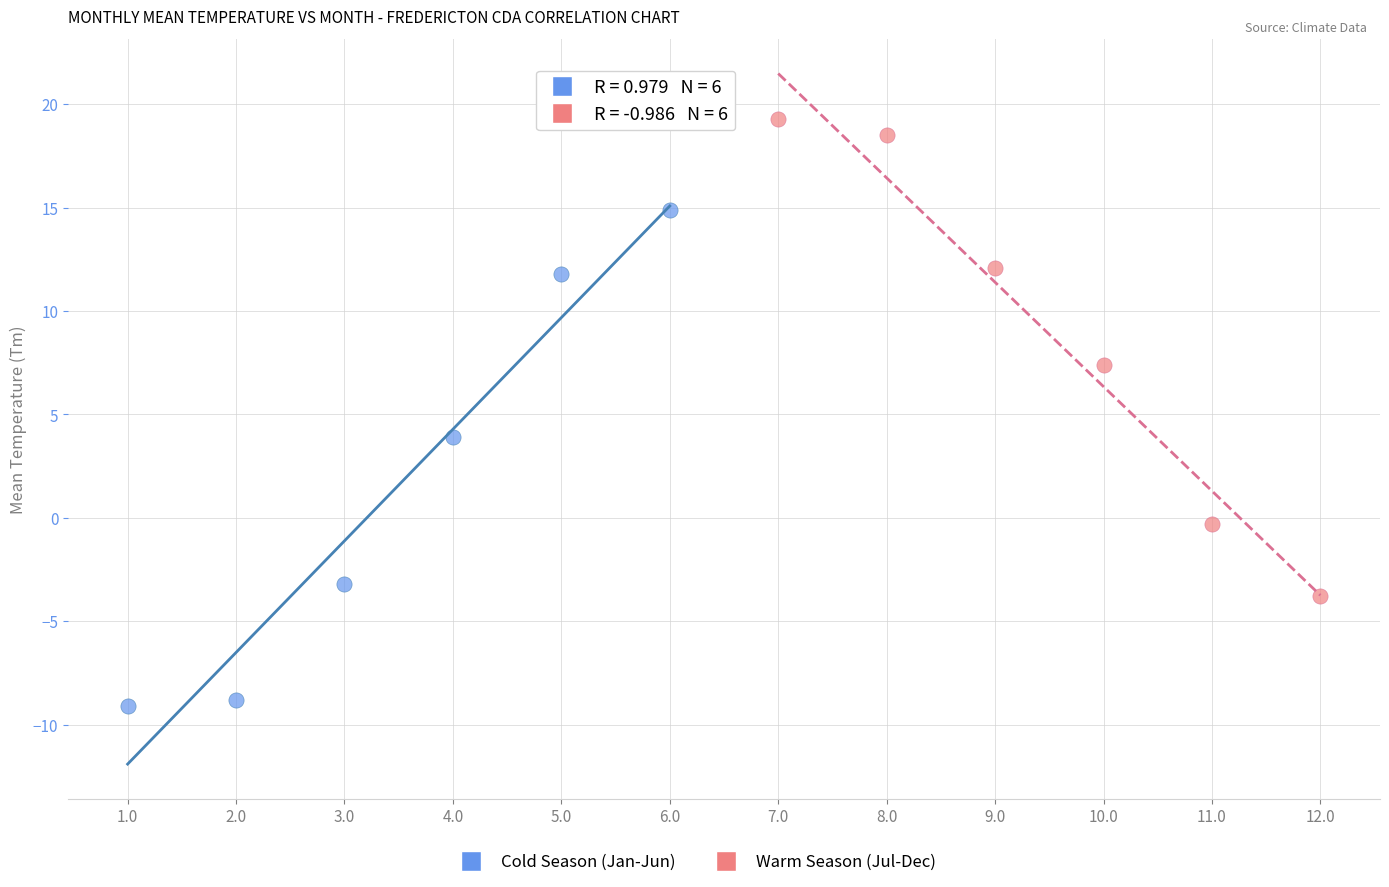

Which series contains the highest Y value?

Warm Season (Jul-Dec)